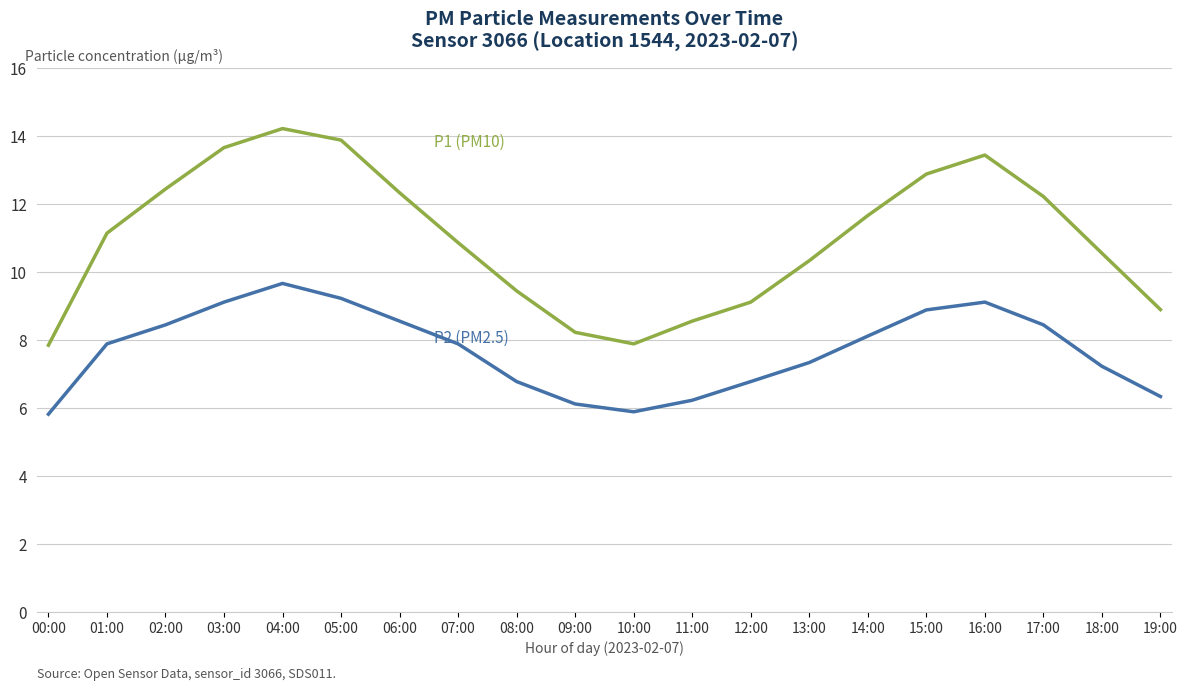

What position from the right is 02:00?

18